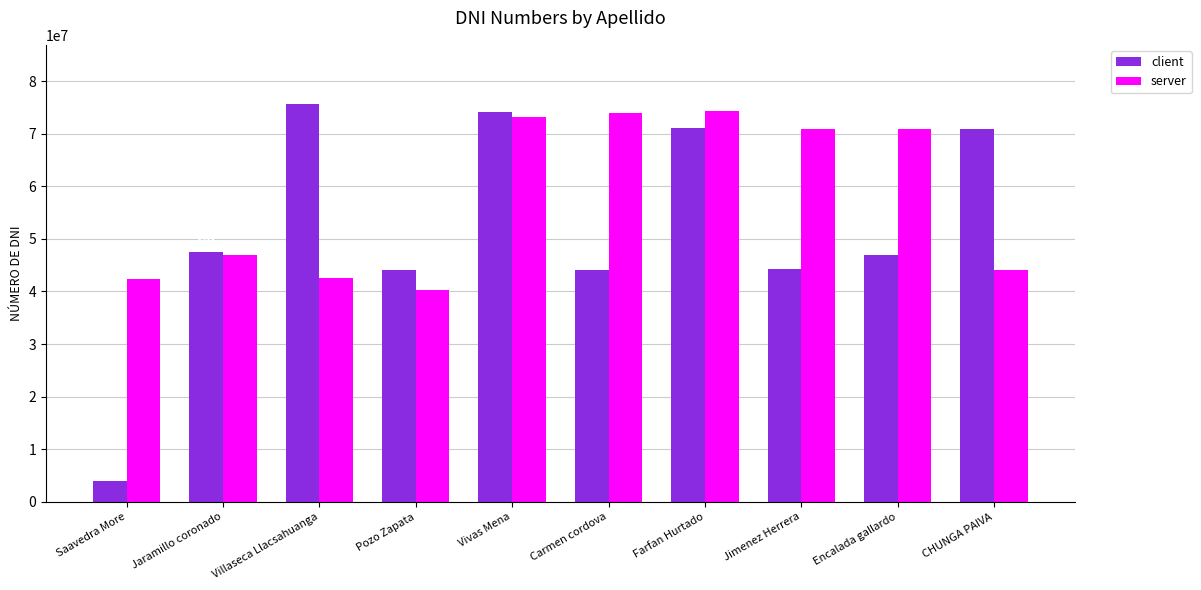

Is it true that client equals 18731886 at Jaramillo coronado?

False